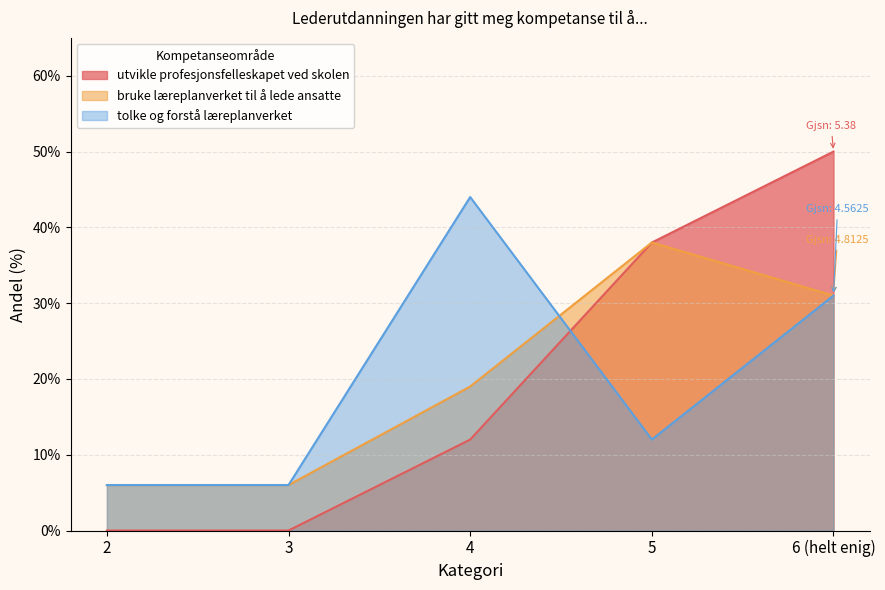

What is the minimum value shown in the chart?

0